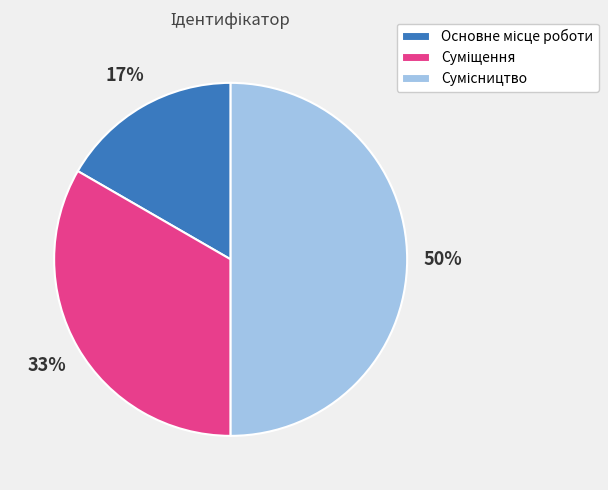

To the nearest percent, what is the average slice percentage?

33%